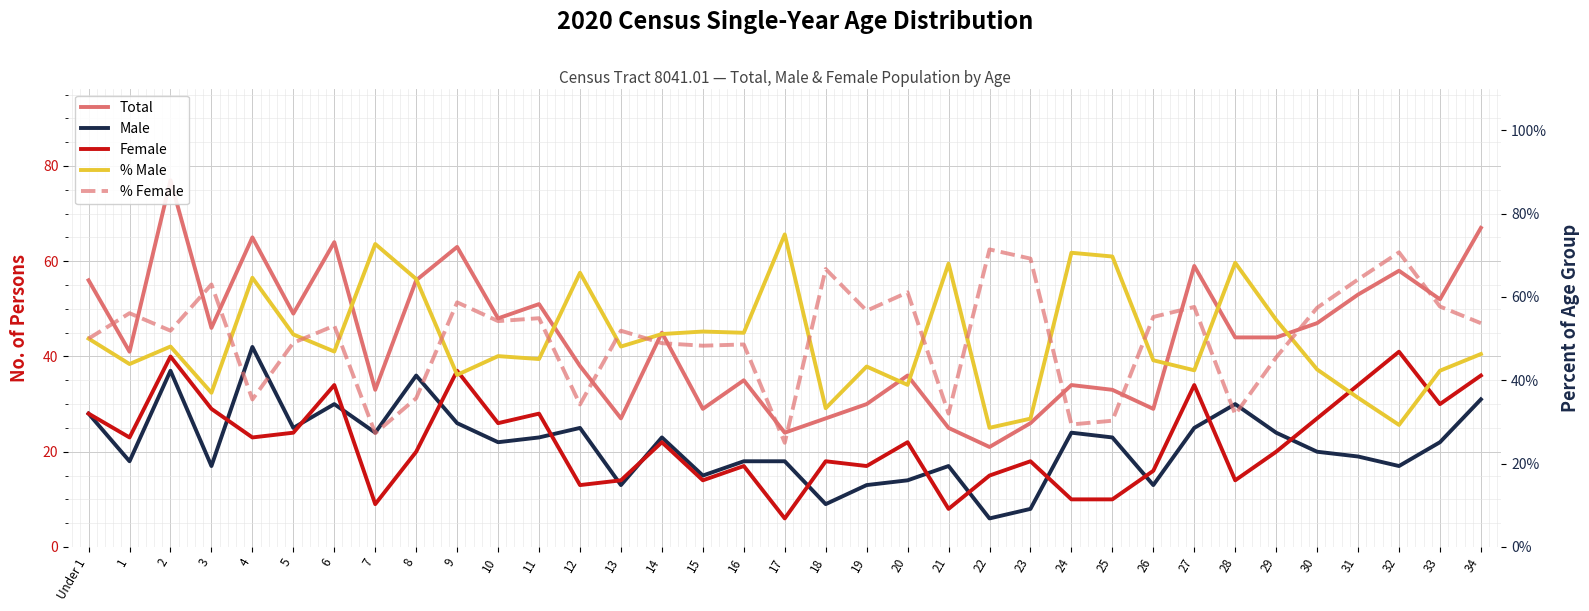

True or false: Total and Male cross at least once.

False